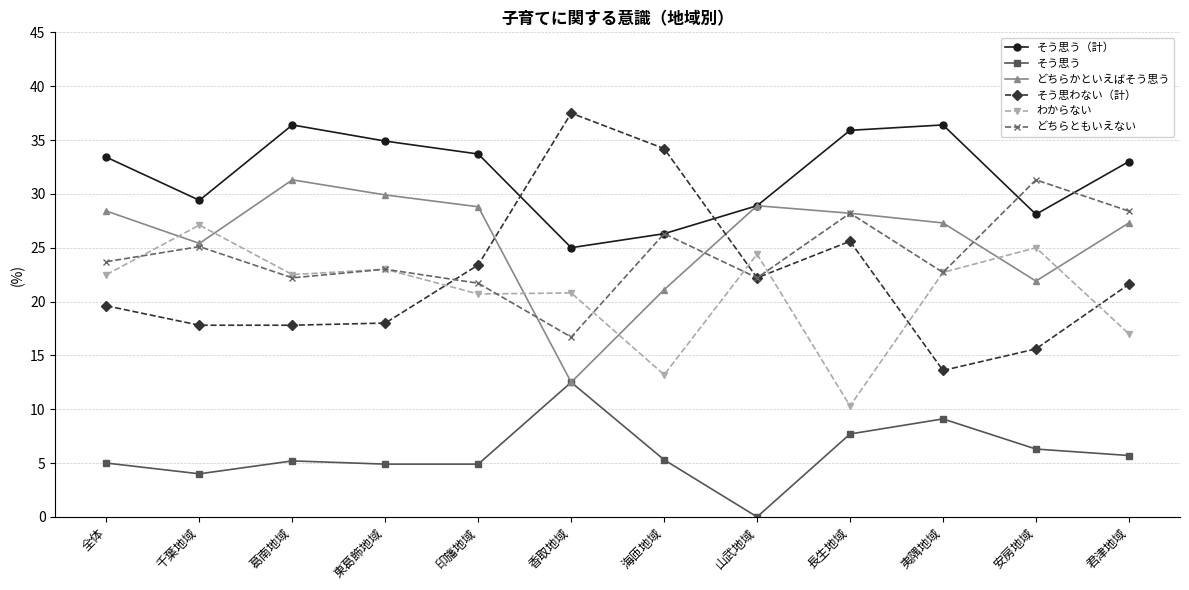

What position from the right is 千葉地域?

11